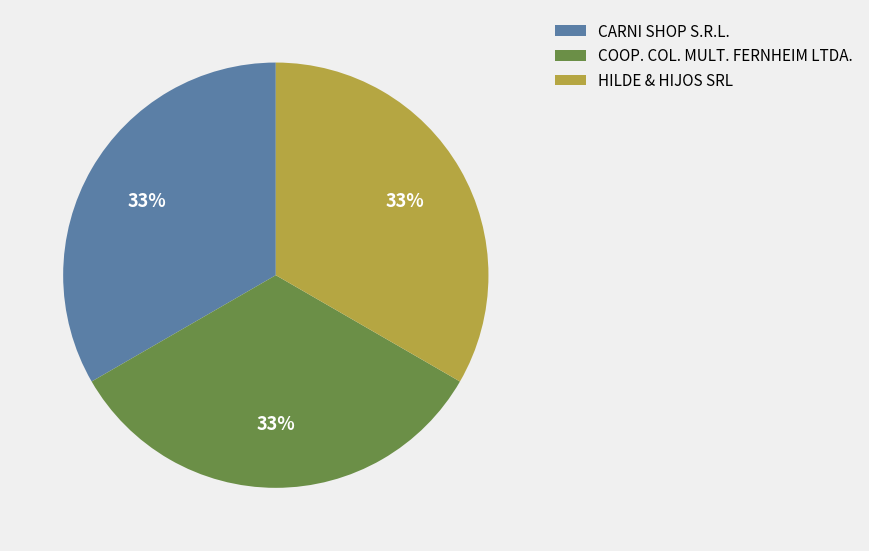

To the nearest percent, what percentage of the pie is HILDE & HIJOS SRL?

33%